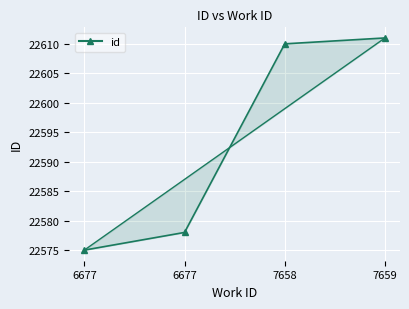

What is the change in value from 6677 to 7658?

+32